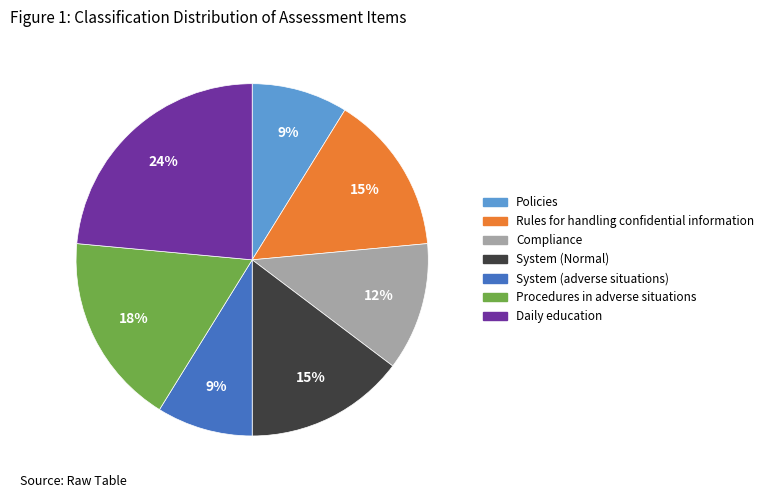

To the nearest percent, what percentage of the pie is Rules for handling confidential information?

15%